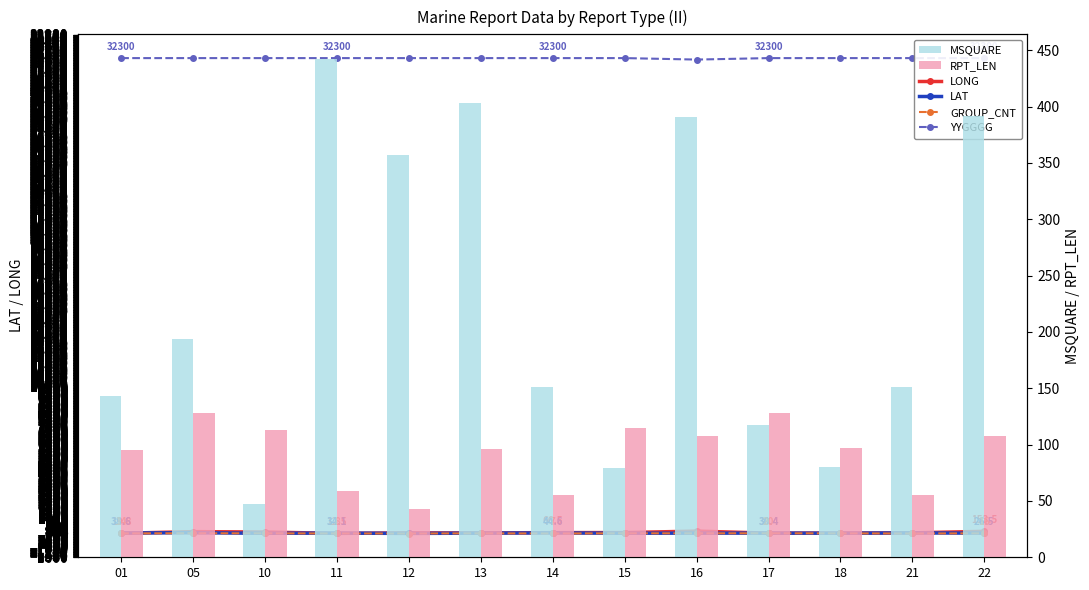

At 01, list the series in order from largest to smallest.

YYGGGG, MSQUARE, RPT_LEN, LAT, LONG, GROUP_CNT